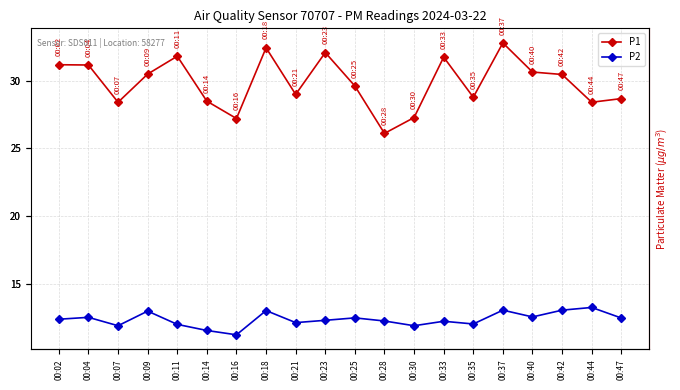

Reading left to right, extract all data points from this chart.

P1: 00:02=31.2	00:04=31.1	00:07=28.4	00:09=30.5	00:11=31.8	00:14=28.5	00:16=27.2	00:18=32.4	00:21=29.0	00:23=32.1	00:25=29.6	00:28=26.1	00:30=27.3	00:33=31.7	00:35=28.8	00:37=32.8	00:40=30.6	00:42=30.4	00:44=28.4	00:47=28.7
P2: 00:02=12.4	00:04=12.5	00:07=11.9	00:09=13.0	00:11=12.0	00:14=11.6	00:16=11.2	00:18=13.0	00:21=12.1	00:23=12.3	00:25=12.5	00:28=12.2	00:30=11.9	00:33=12.2	00:35=12.0	00:37=13.1	00:40=12.6	00:42=13.1	00:44=13.2	00:47=12.5